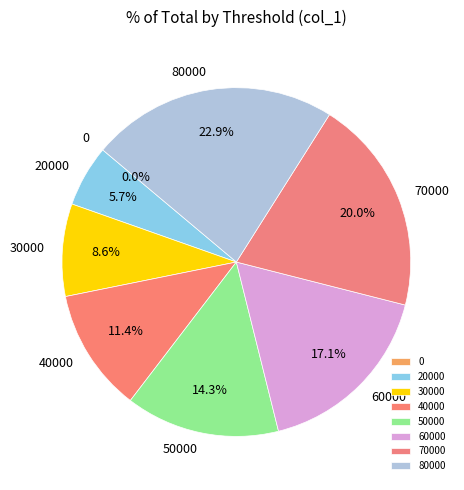

Is it true that 70000 is 11% of the pie?

False